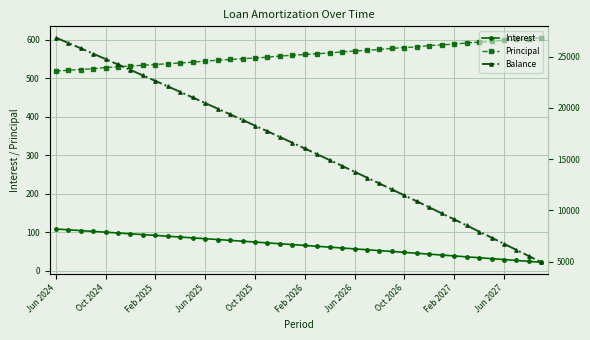

What is the sum of the Principal values at 26 and 21?

1139.0